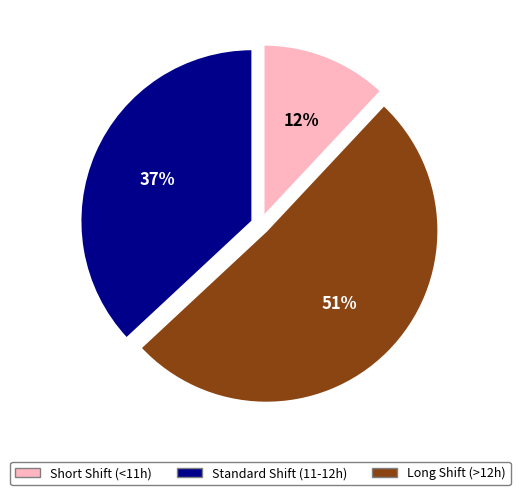

Count the number of slices in the pie.

3